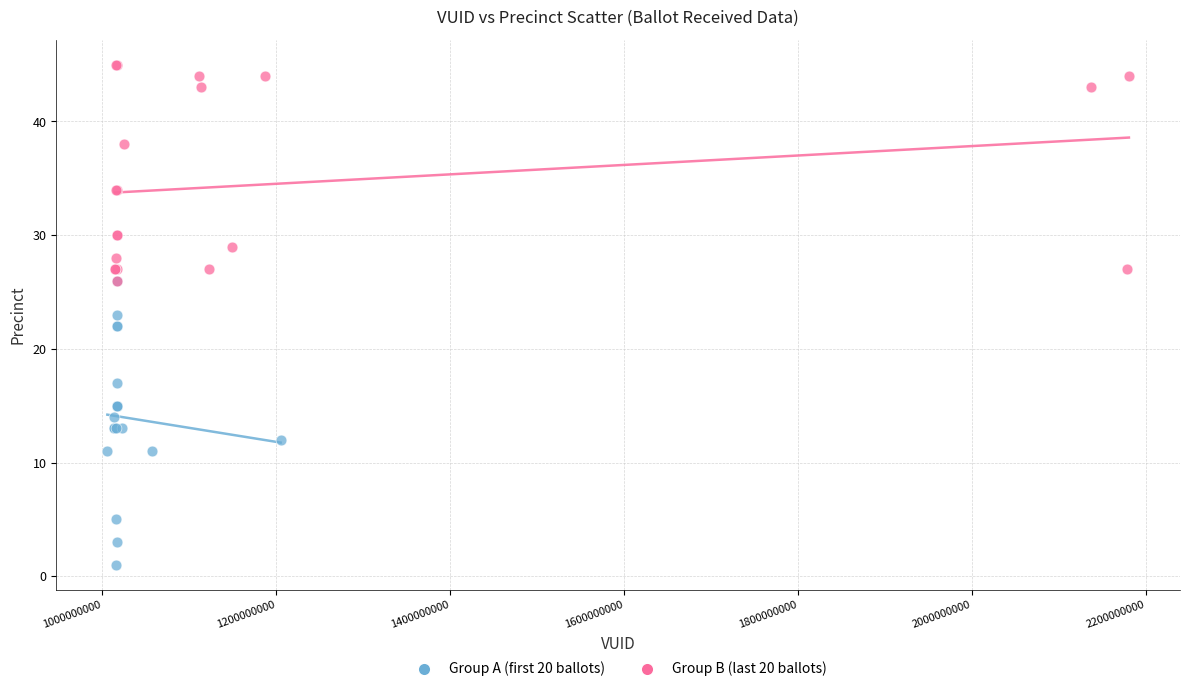

Which series reaches the maximum Y coordinate?

Group B (last 20 ballots)